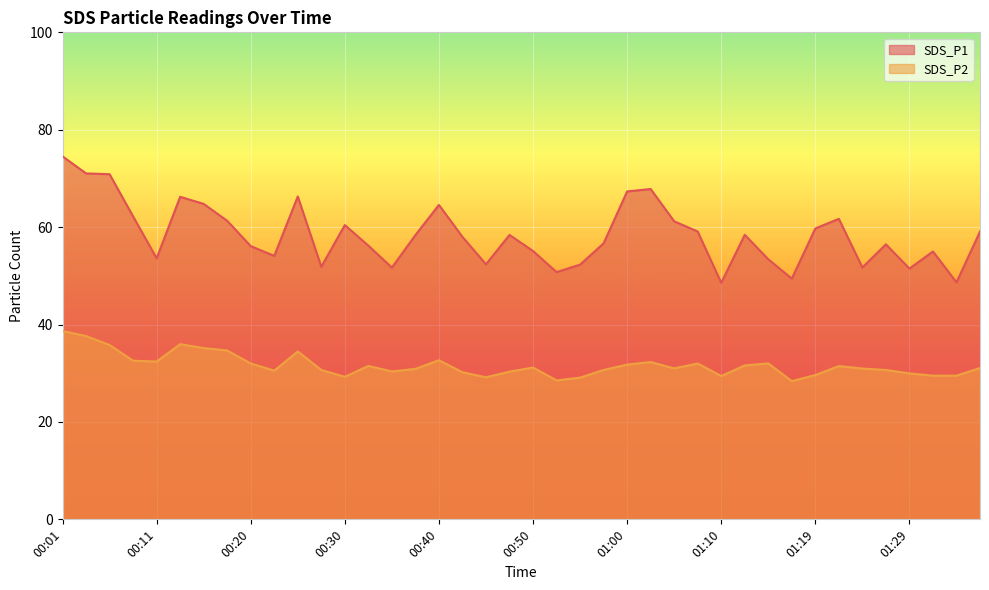

Between 00:45 and 01:37, which is larger?

01:37